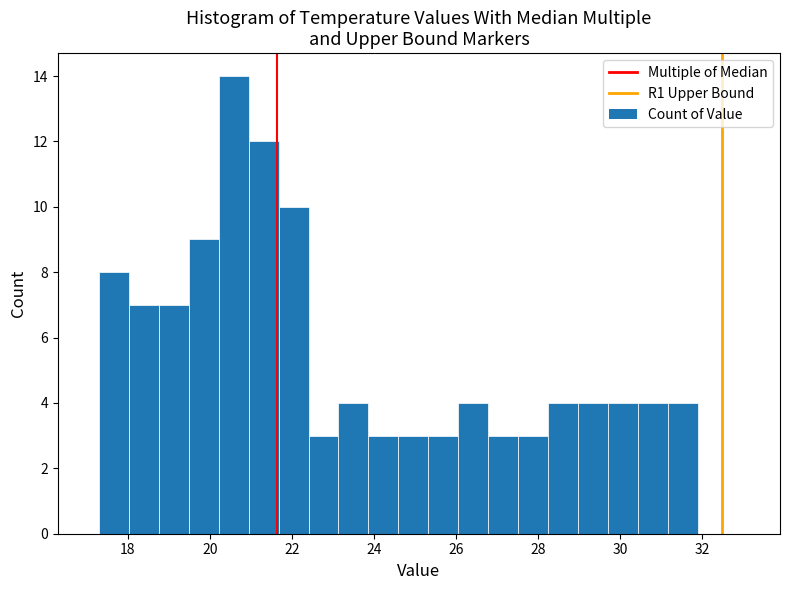

Around what value on the x-axis is the tallest bar? Give the approximate position of its centre, as read against the axis.

20.6